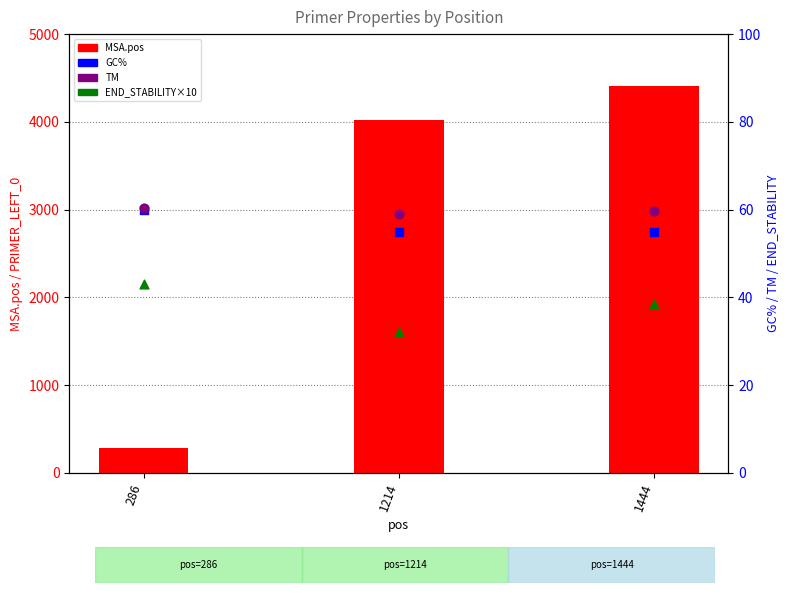

What is the total value across all series at 1444?

4557.2